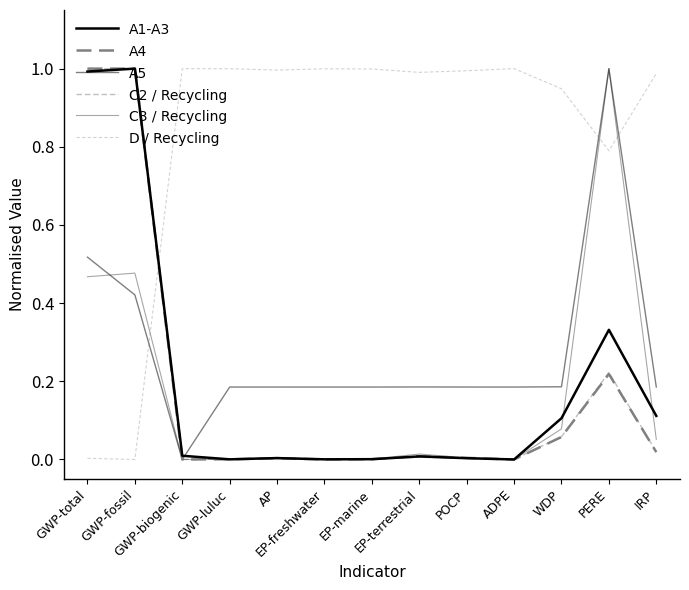

Reading right to left, extract all data points from this chart.

A1-A3: 0.1	0.3	0.1	0.0	0.0	0.0	0.0	0.0	0.0	0.0	0.0	1.0	1.0
A4: 0.0	0.2	0.1	0.0	0.0	0.0	0.0	0.0	0.0	0.0	0.0	1.0	1.0
A5: 0.2	1.0	0.2	0.2	0.2	0.2	0.2	0.2	0.2	0.2	0.0	0.4	0.5
C2 / Recycling: 0.0	0.2	0.1	0.0	0.0	0.0	0.0	0.0	0.0	0.0	0.0	1.0	1.0
C3 / Recycling: 0.1	1.0	0.1	0.0	0.0	0.0	0.0	0.0	0.0	0.0	0.0	0.5	0.5
D / Recycling: 1.0	0.8	0.9	1.0	1.0	1.0	1.0	1.0	1.0	1.0	1.0	0.0	0.0